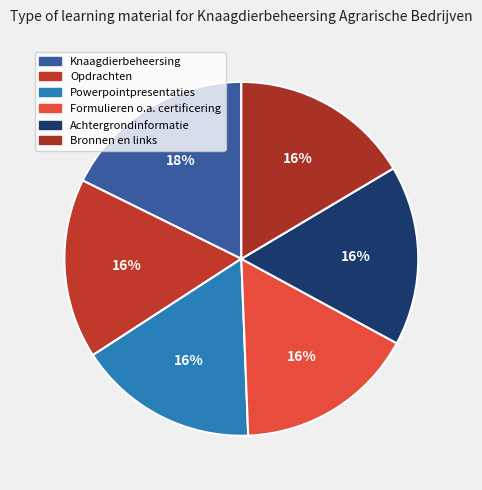

Which slice is the smallest?

Powerpointpresentaties